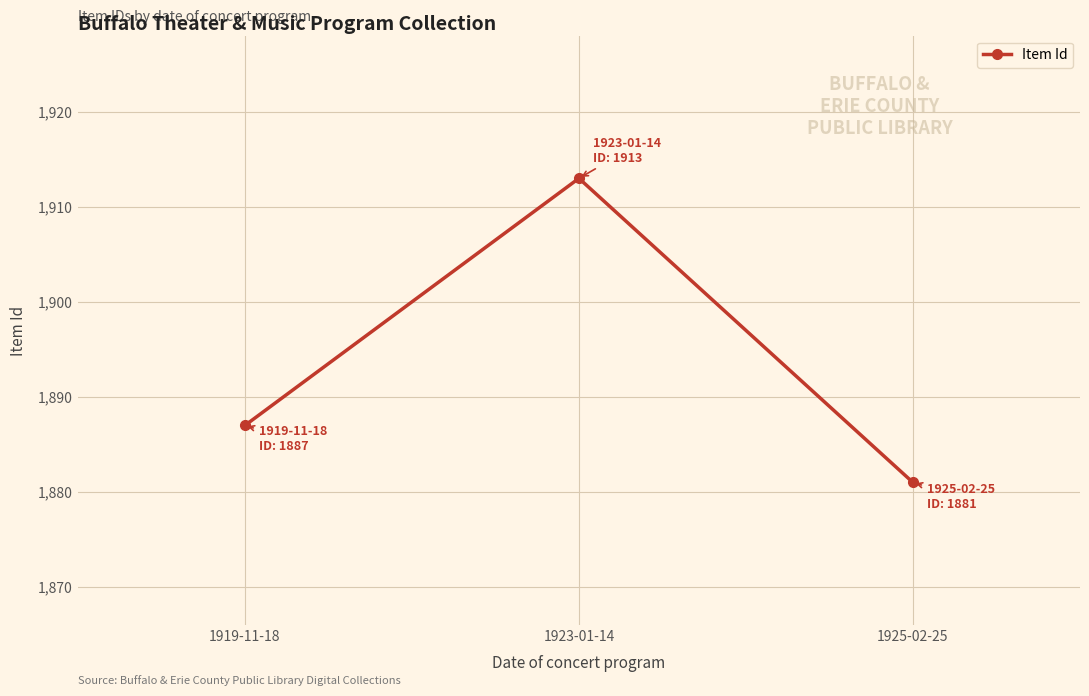

How many categories are shown in the chart?

3